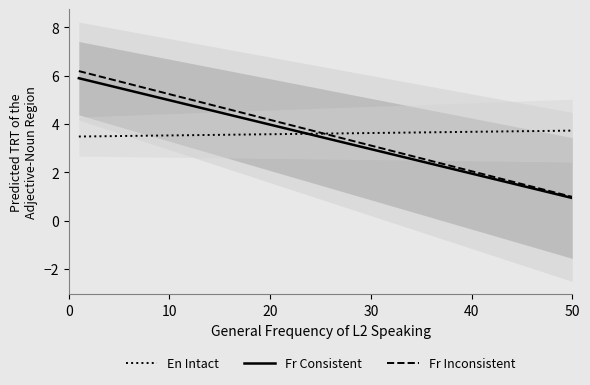

Is this an area chart (filled region under the line)?

No